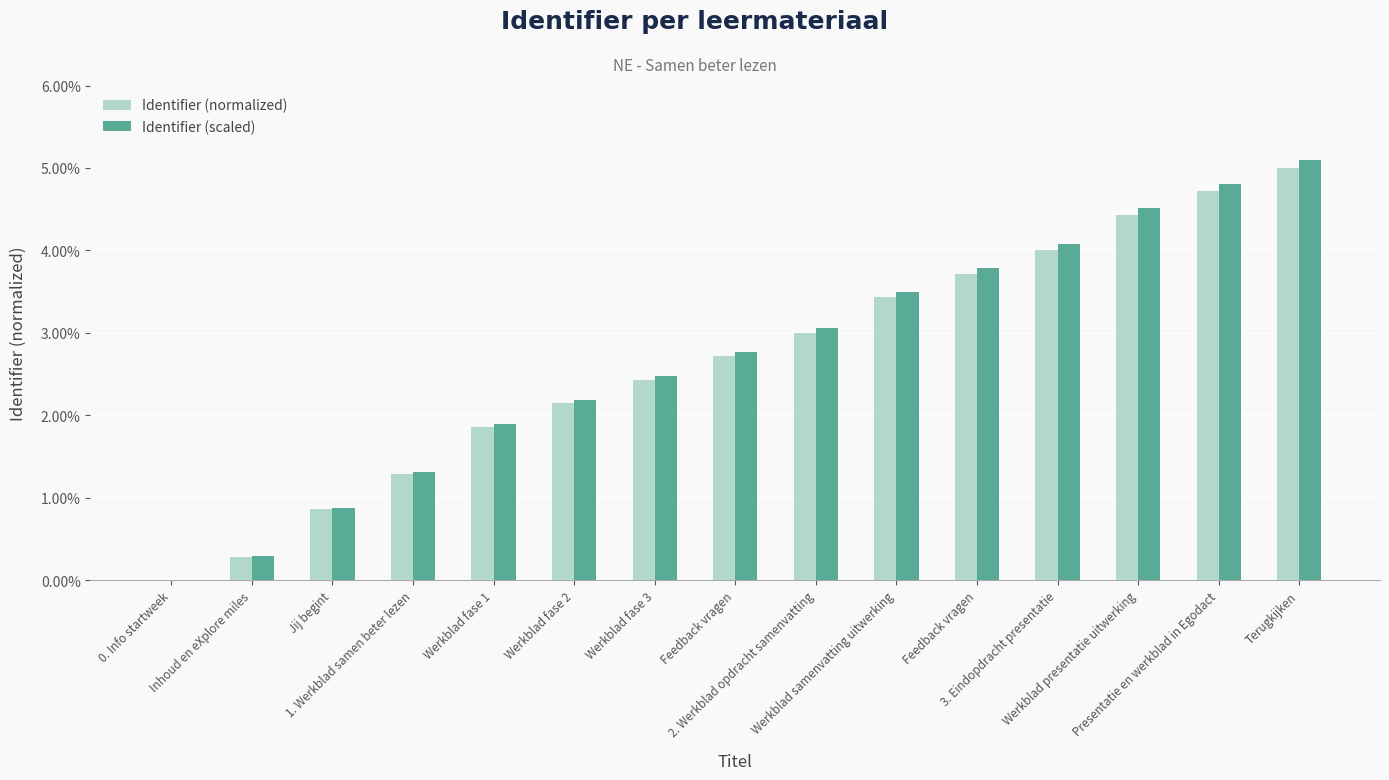

Is it true that Identifier (scaled) equals 1.9 at Werkblad fase 1?

True